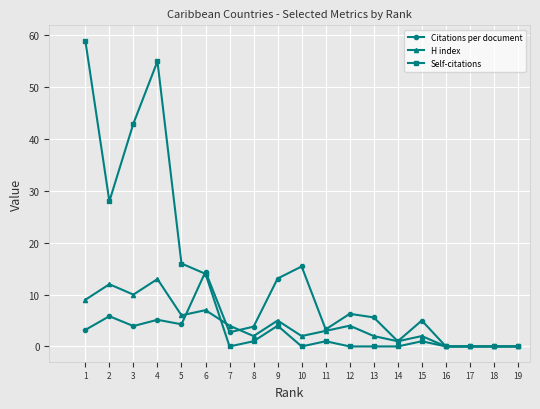

True or false: Citations per document has more than 2 points higher than both neighbors.

True